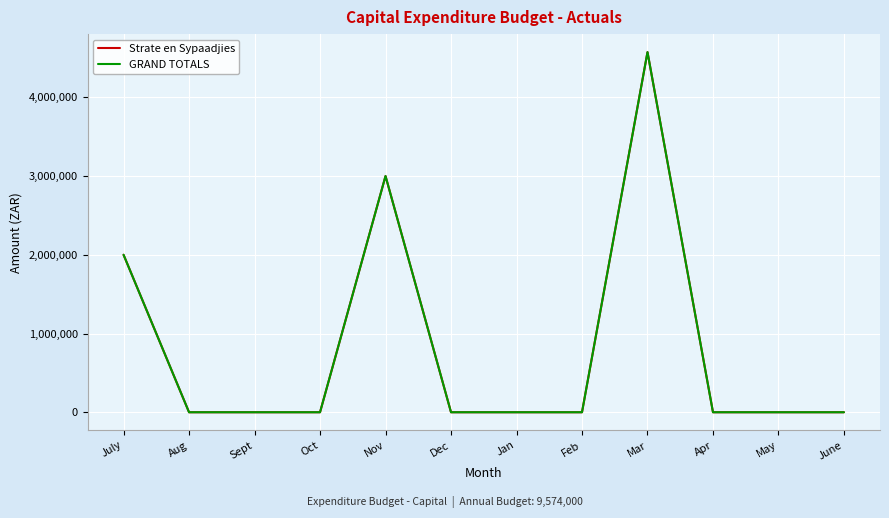

Does the chart display data point markers on the line(s)?

No